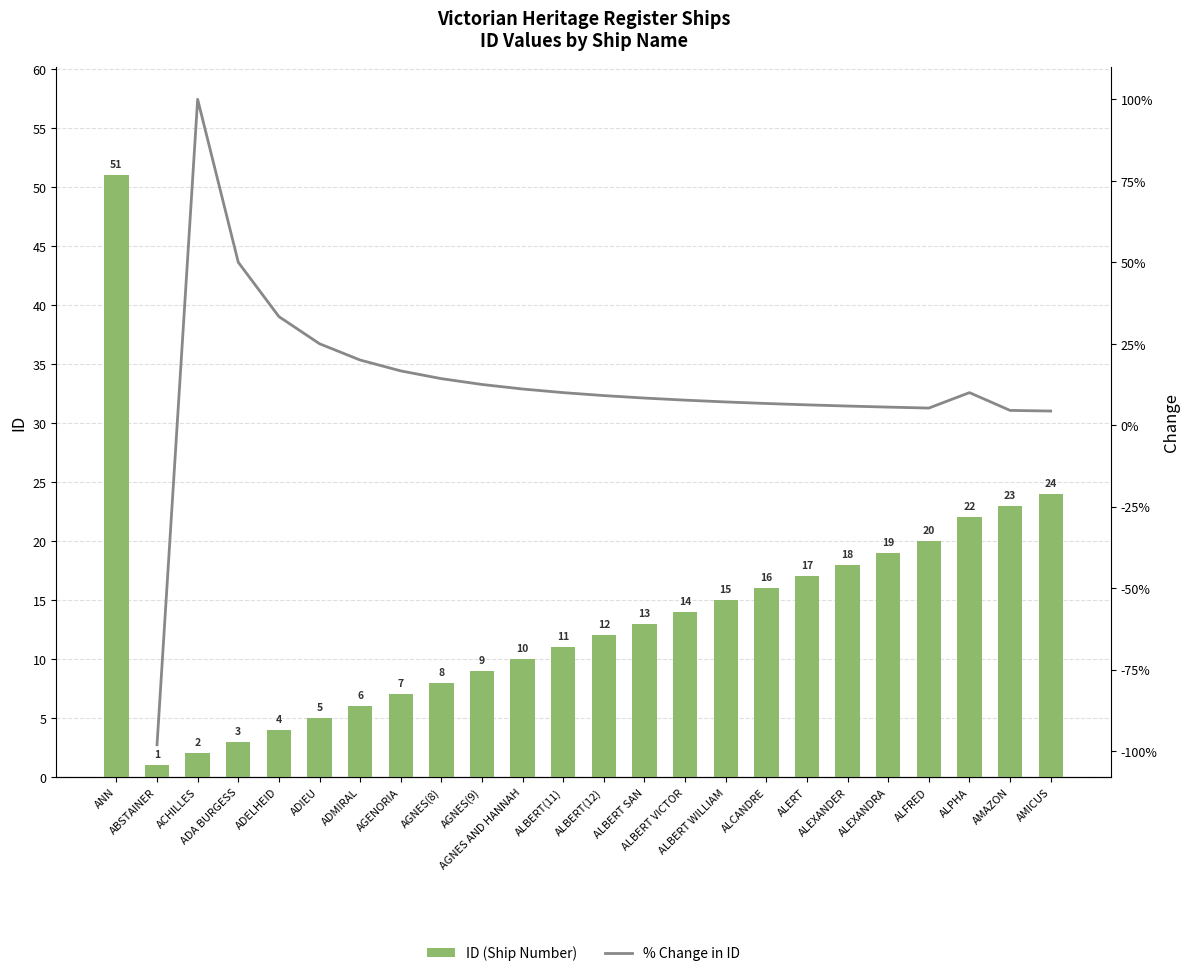

What is the difference between the maximum and minimum values in the ID (Ship Number) series?

50